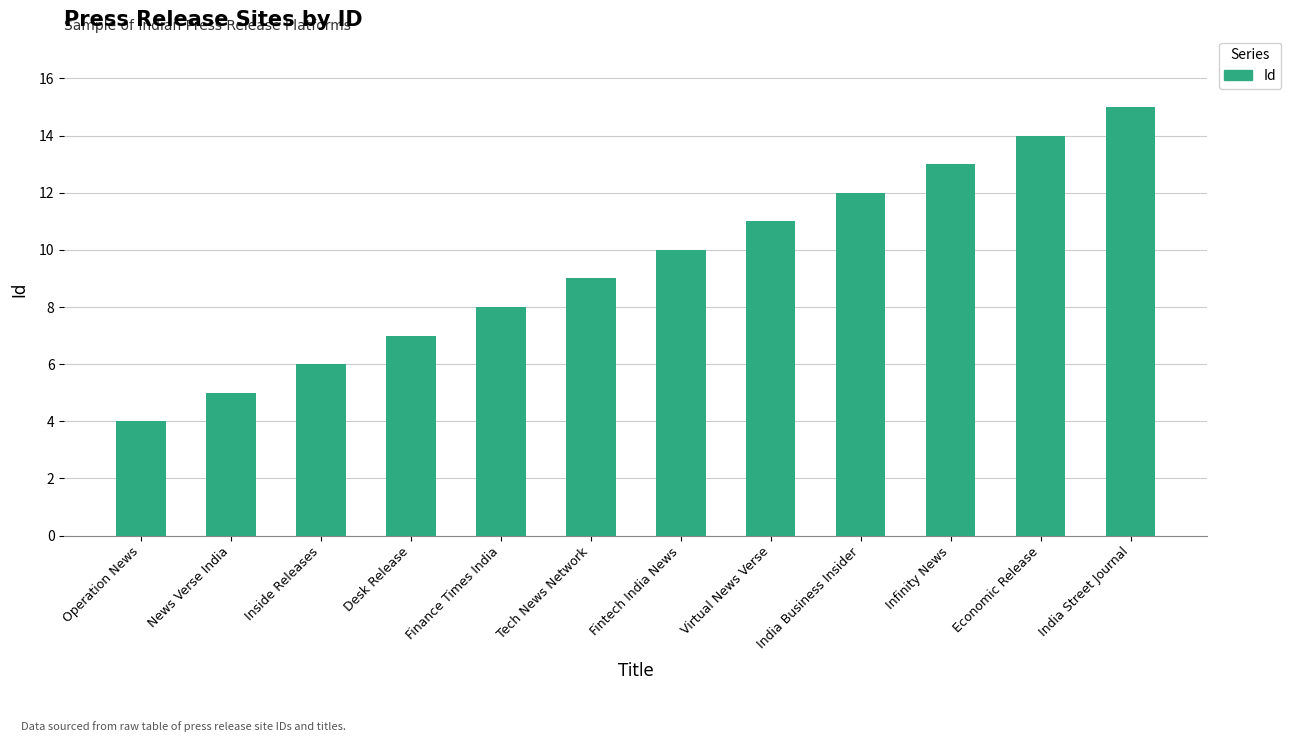

List the labels in order of value, smallest first.

Operation News, News Verse India, Inside Releases, Desk Release, Finance Times India, Tech News Network, Fintech India News, Virtual News Verse, India Business Insider, Infinity News, Economic Release, India Street Journal